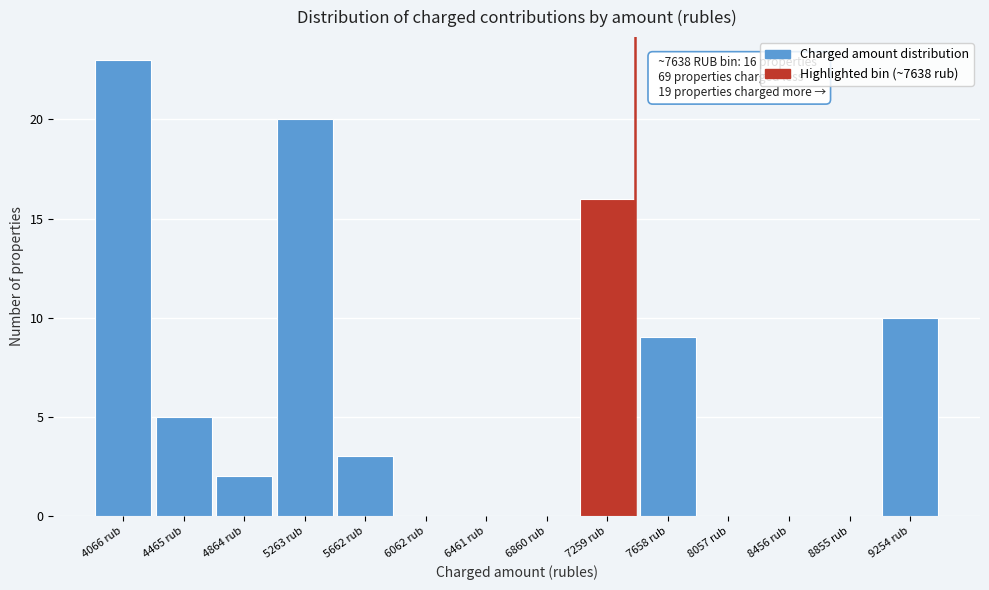

Reading left to right, extract all data points from this chart.

4066 rub=23	4465 rub=5	4864 rub=2	5263 rub=20	5662 rub=3	6062 rub=0	6461 rub=0	6860 rub=0	7259 rub=16	7658 rub=9	8057 rub=0	8456 rub=0	8855 rub=0	9254 rub=10